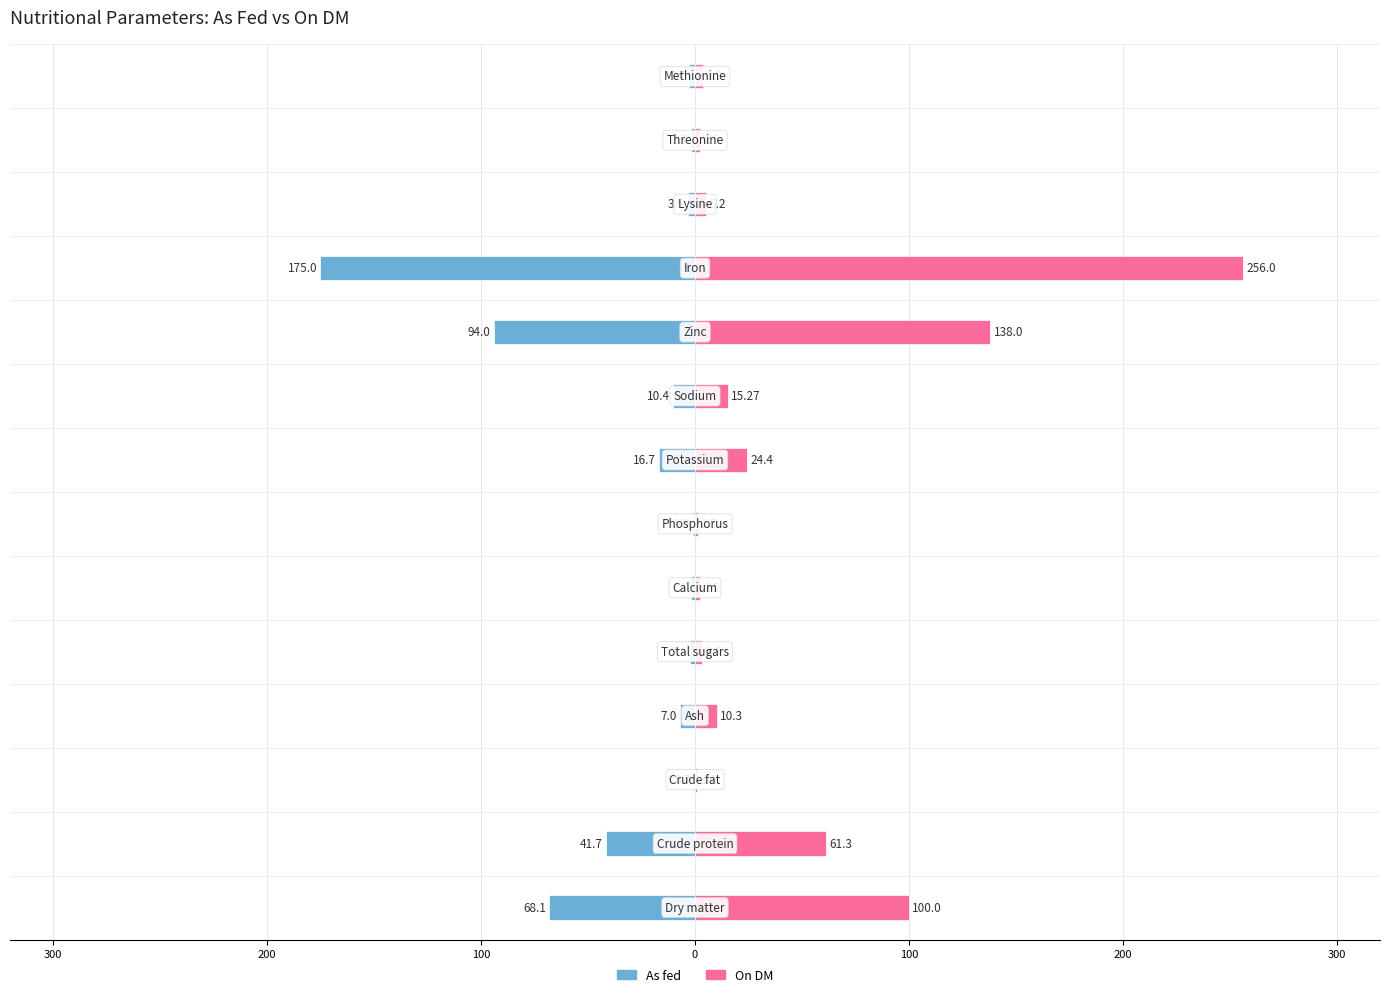

What is the maximum value for On DM?

256.0